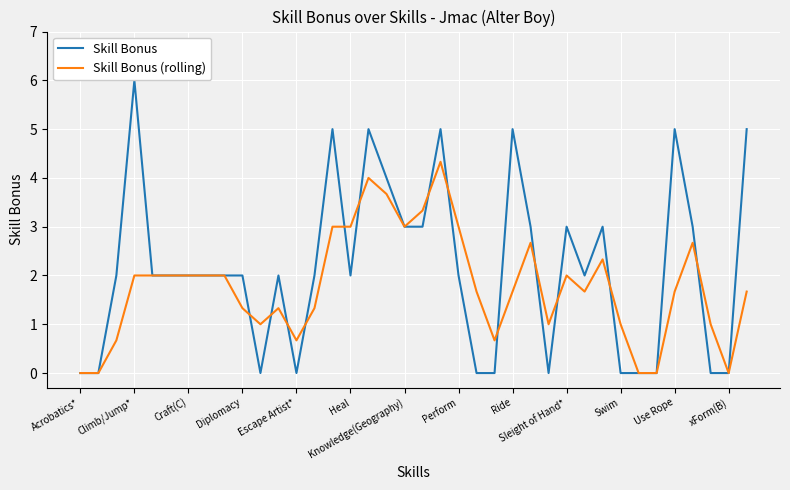

What is the maximum value shown in the chart?

6.0